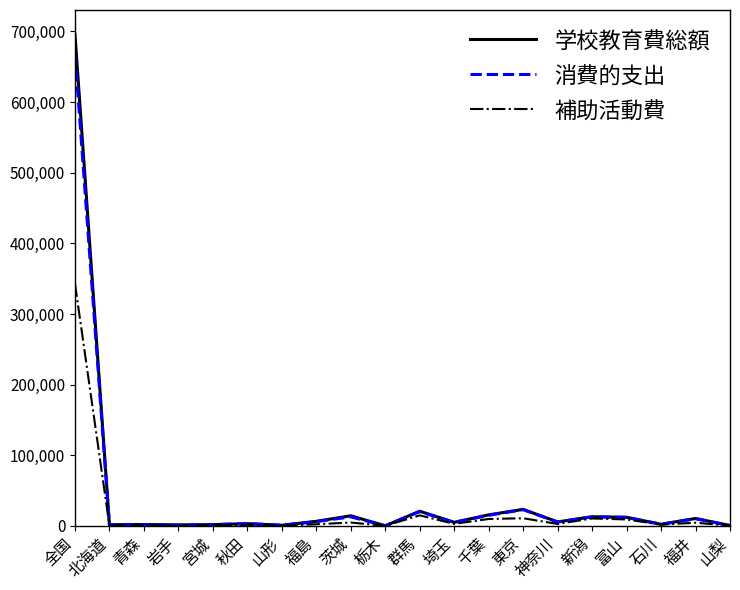

Which category has the highest value across all series?

全国